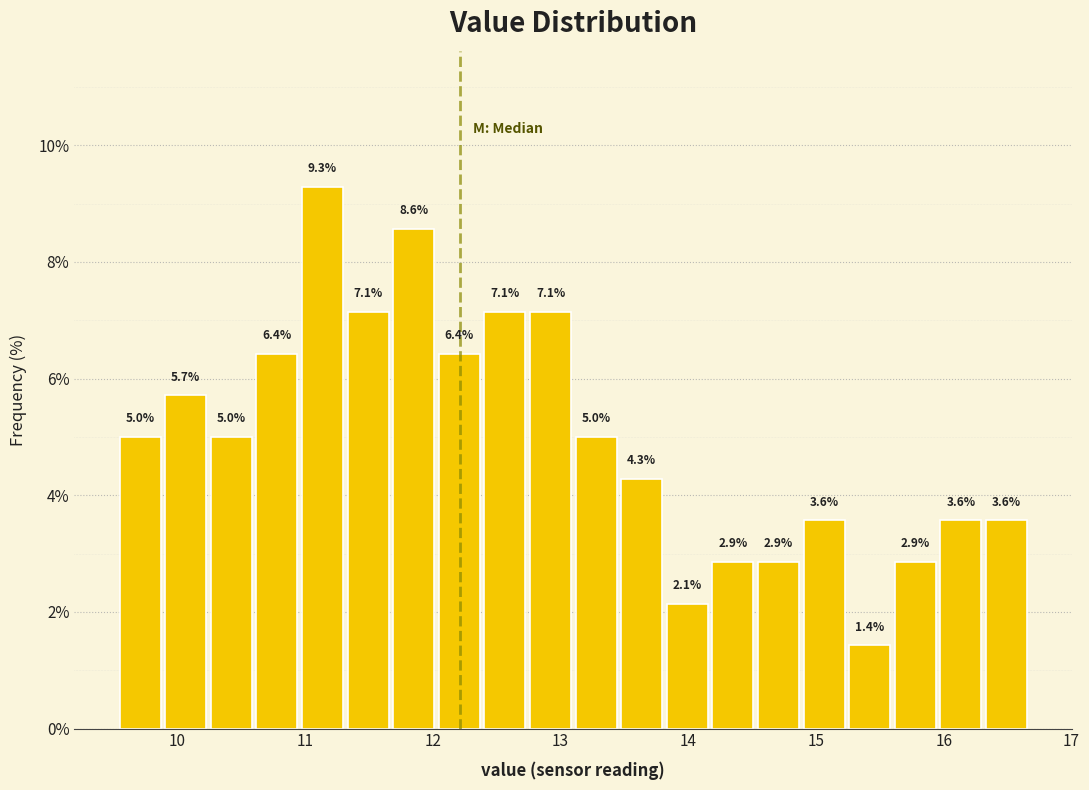

Read against the x-axis, roughly where is the centre of the tallest bar?

11.1